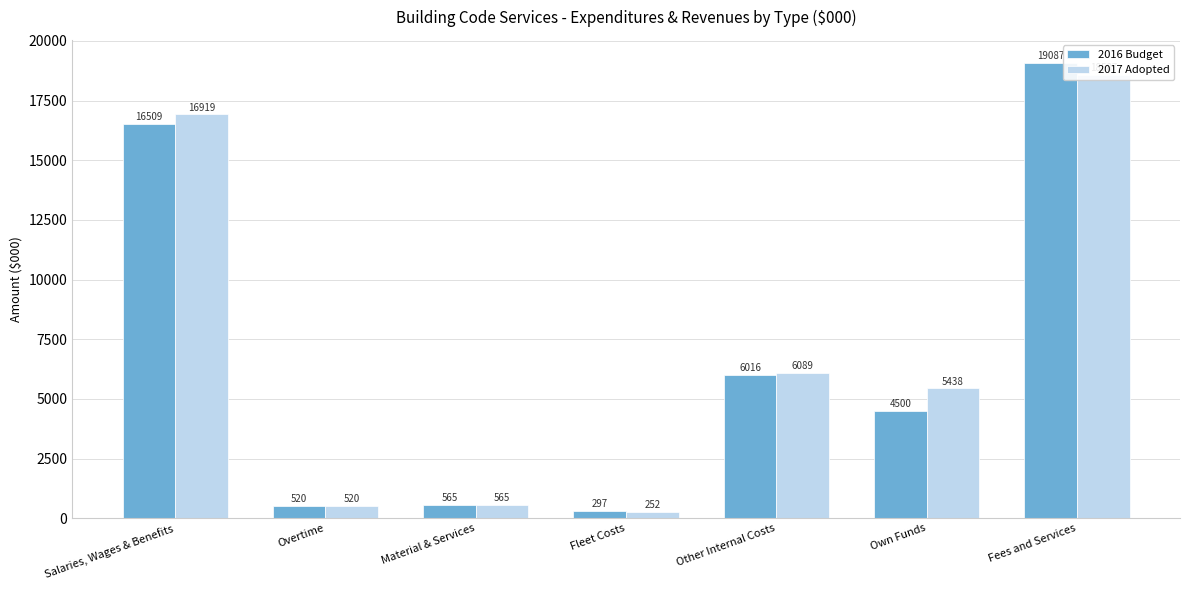

Which category has the lowest value in the 2017 Adopted series?

Fleet Costs